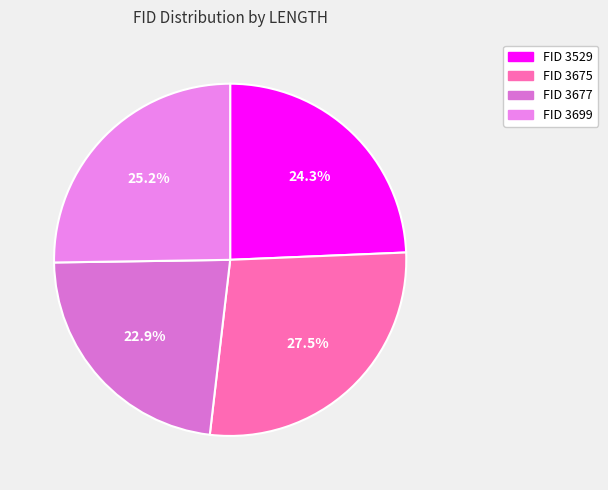

Which category has the biggest portion of the pie?

3675